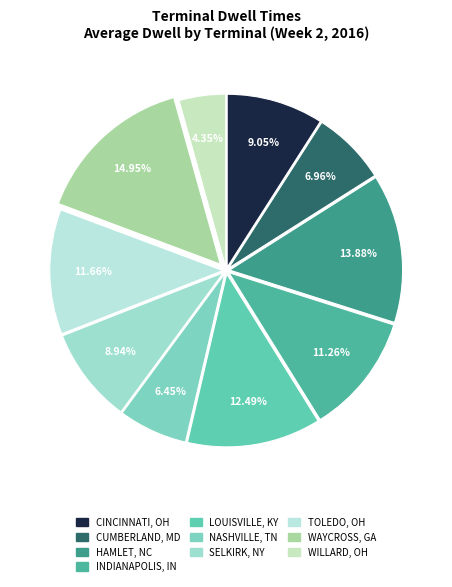

Is it true that HAMLET, NC is 14% of the pie?

True